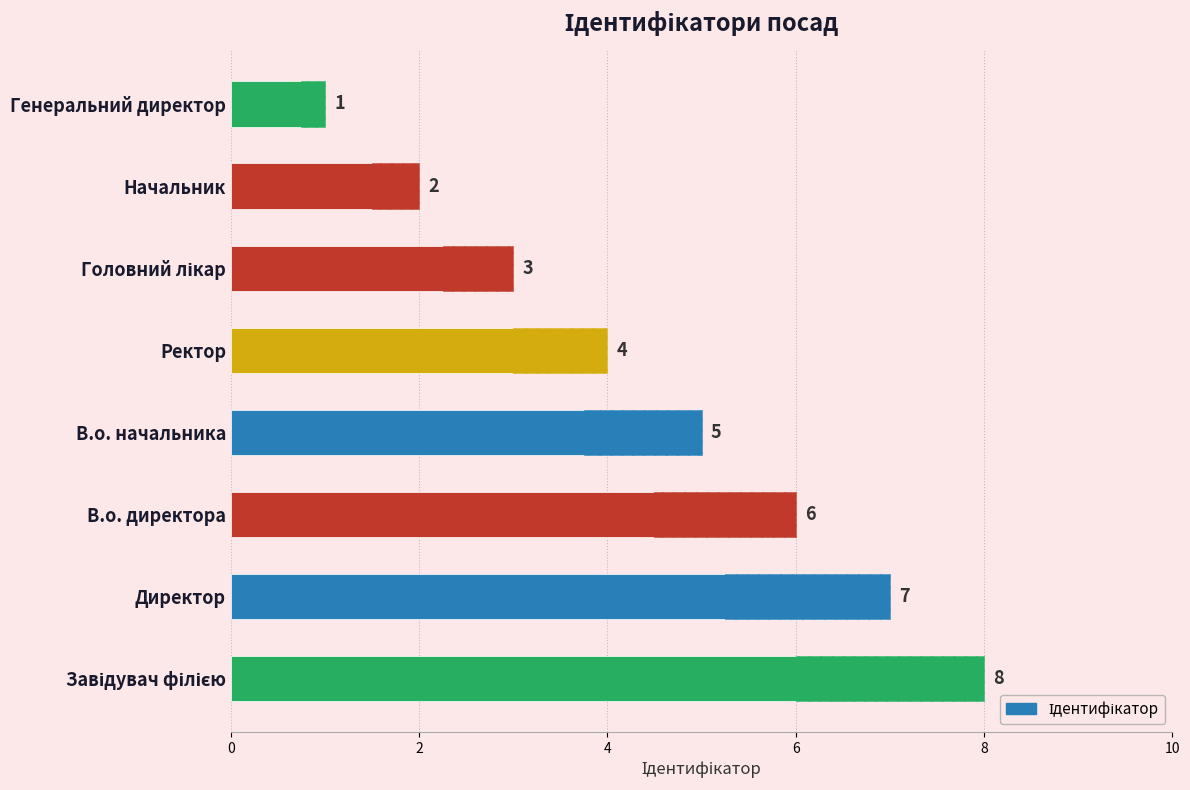

The value at Генеральний директор is 1. True or false?

False